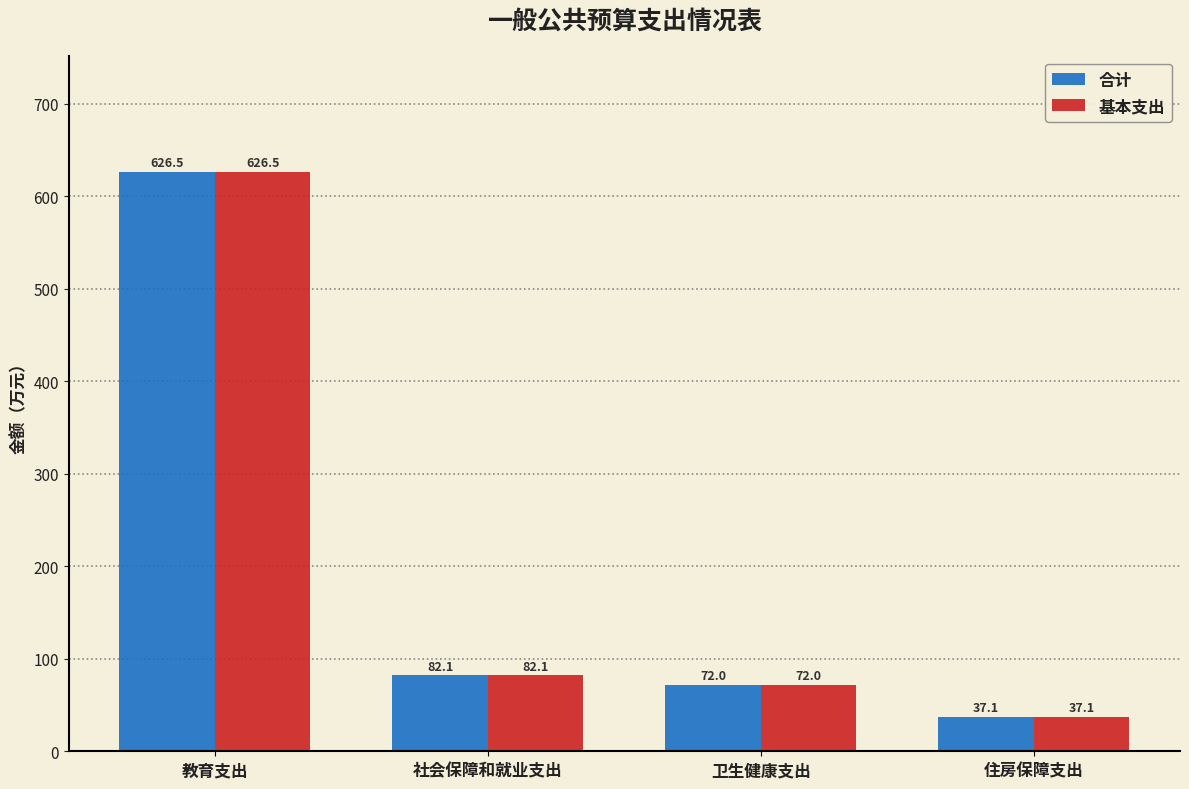

What is the sum of all 基本支出 values?

817.7